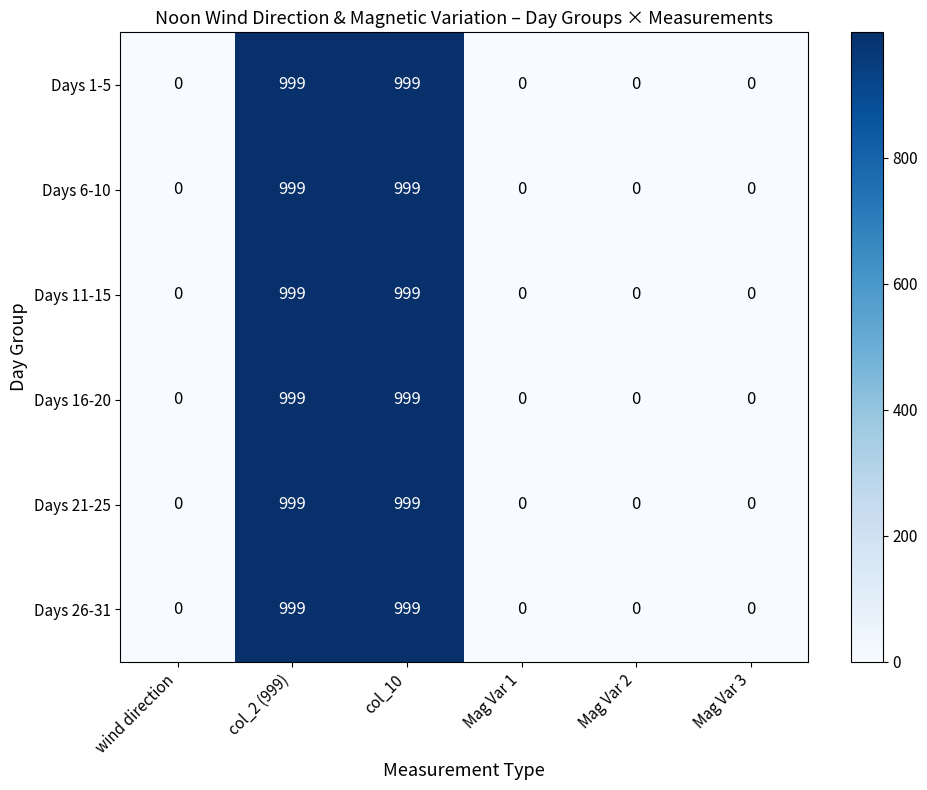

What is the total value across all series at col_2 (999)?

5994